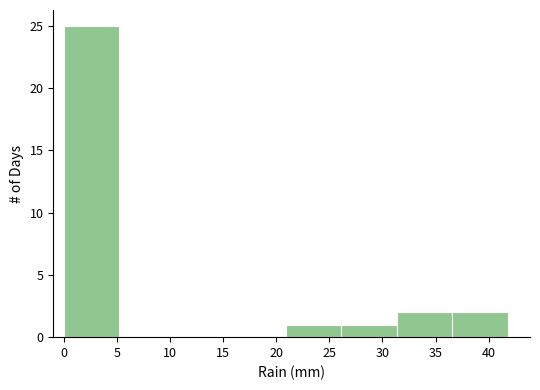

Reading left to right, transcribe this chart: for each bar, give the range it covers on the x-axis and its height. Neither the bar edges nor the heights are printed on the chart, so give them approximately, as read against the axes.

0.0 to 5.0: 25
5.0 to 10.5: 0
10.5 to 15.5: 0
15.5 to 21.0: 0
21.0 to 26.0: 1
26.0 to 31.5: 1
31.5 to 36.5: 2
36.5 to 42.0: 2